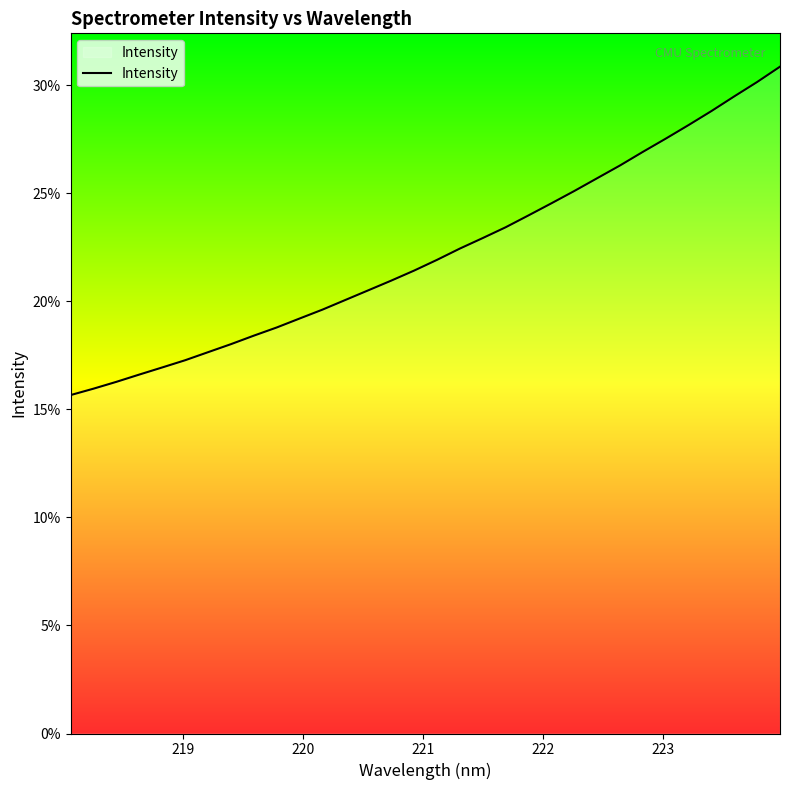

Is this an area chart (filled region under the line)?

No